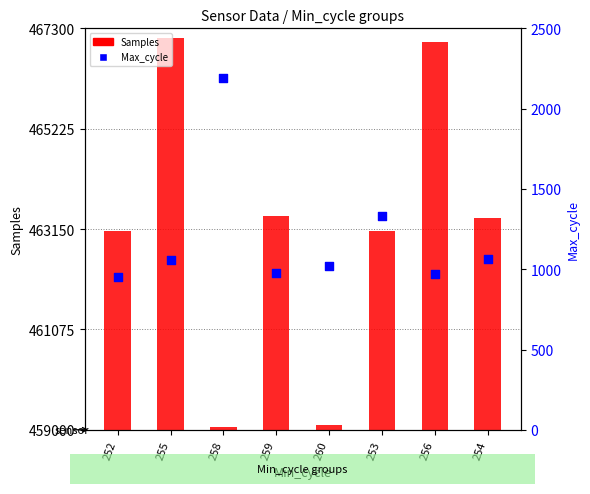

What are all the series names shown in the legend?

Samples, Max_cycle